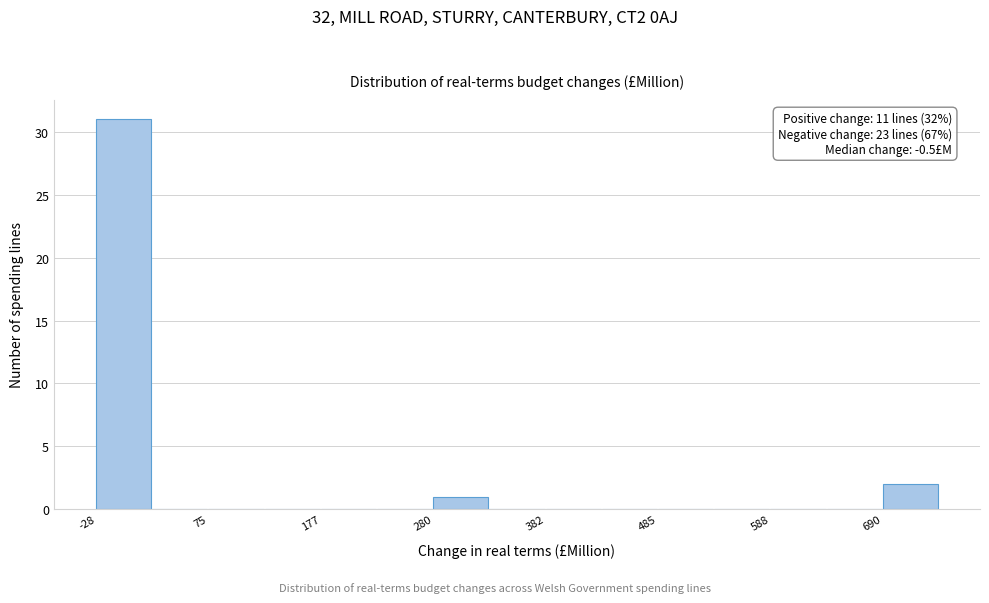

Around what value on the x-axis is the tallest bar? Give the approximate position of its centre, as read against the axis.

0